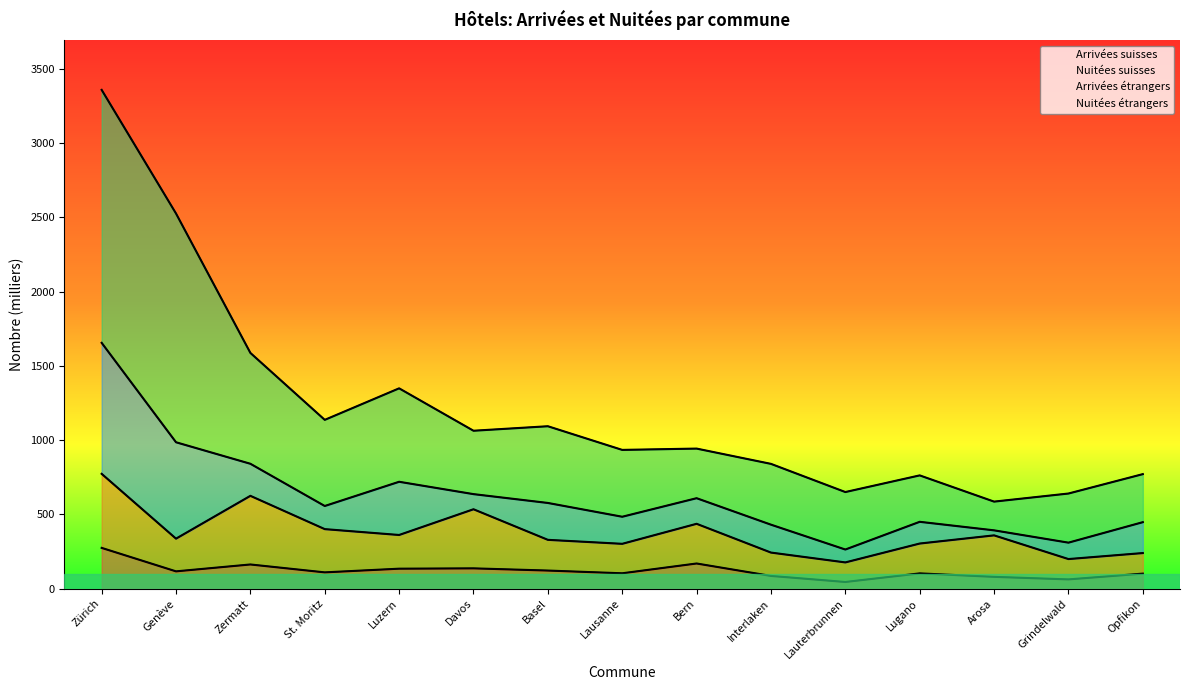

The value of Arrivées suisses at Bern is 169.0. True or false?

True